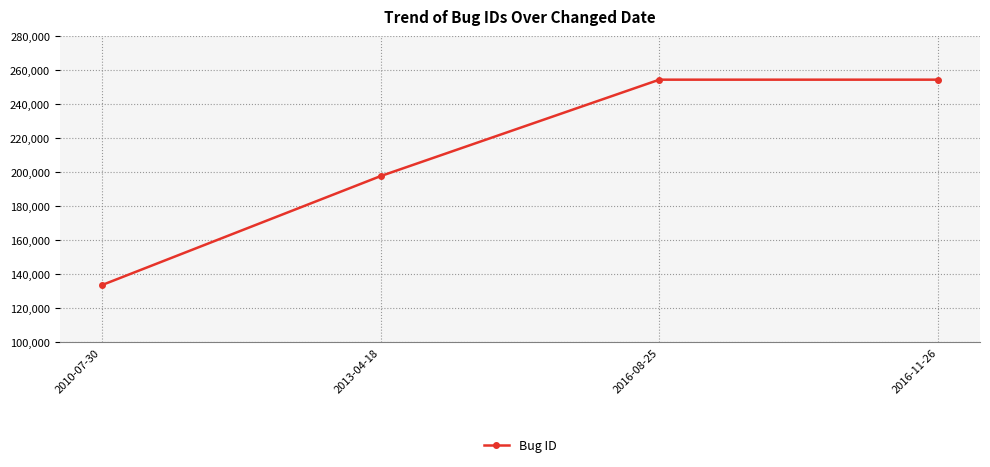

What is the difference between the second highest and minimum values?

120861